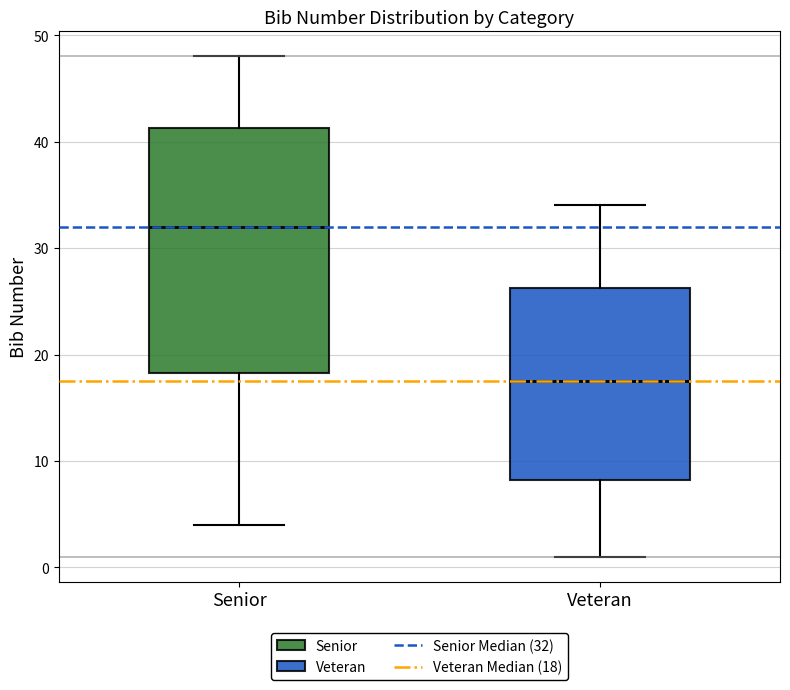

Which box is the tallest, from its lower edge to its upper edge?

Senior